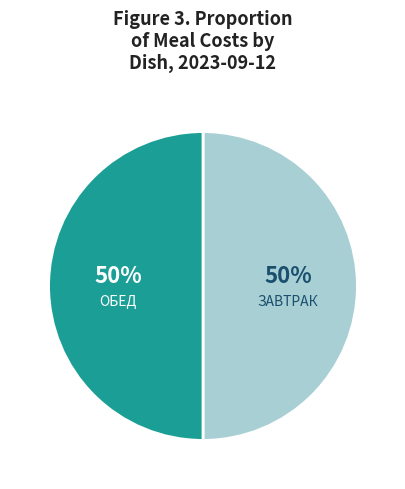

Is the sum of ЗАВТРАК and ОБЕД greater than half?

Yes